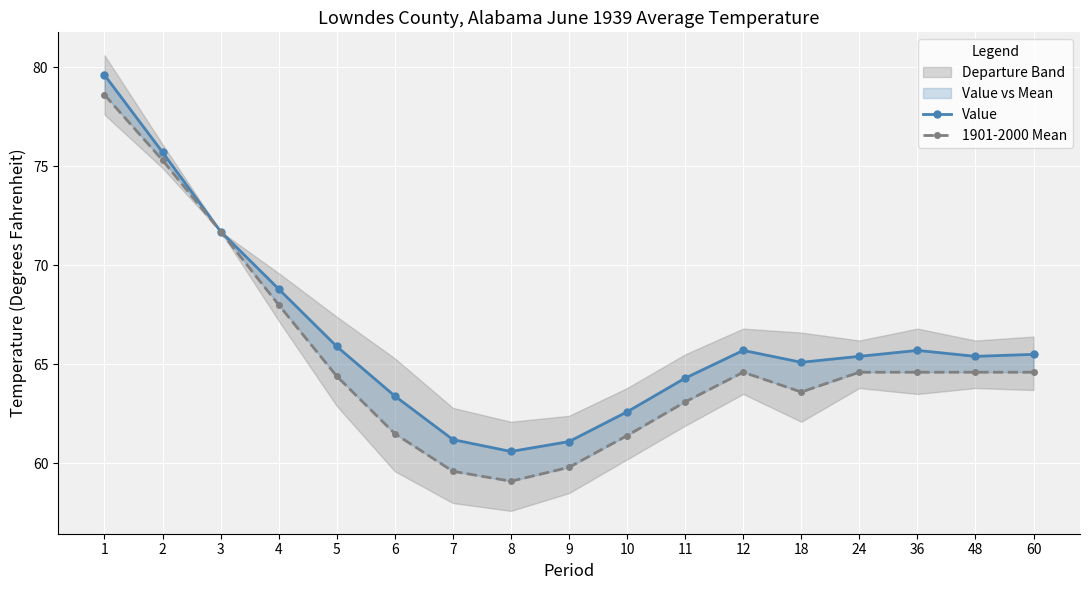

True or false: Value and 1901-2000 Mean intersect in this chart.

False